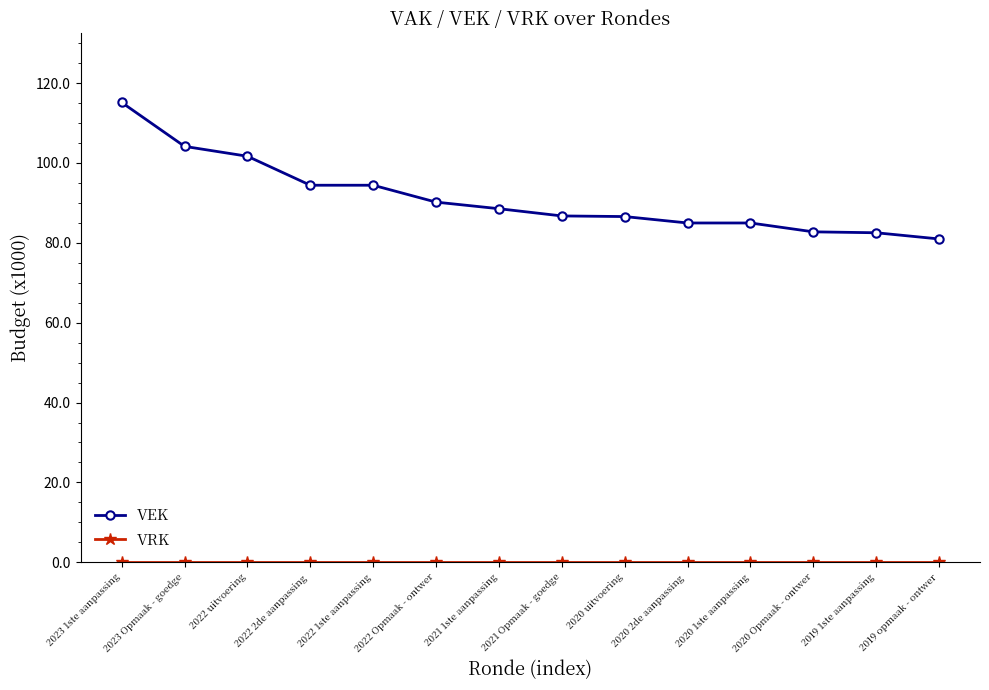

The VEK series shows 61.5 at 2022 Opmaak - ontwer. True or false?

False